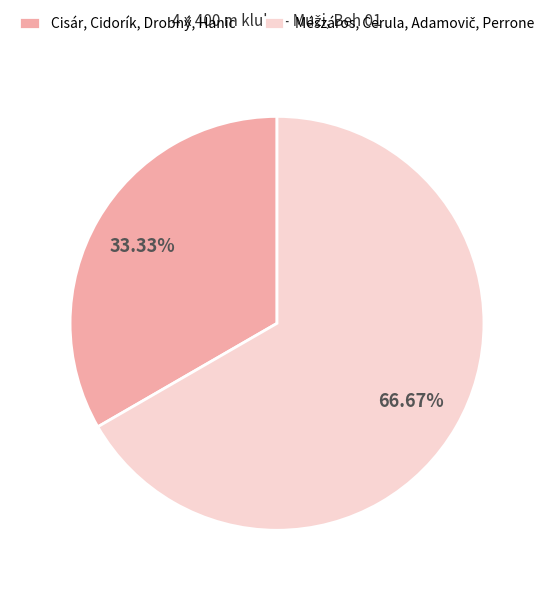

Is there a majority slice in this chart?

Yes